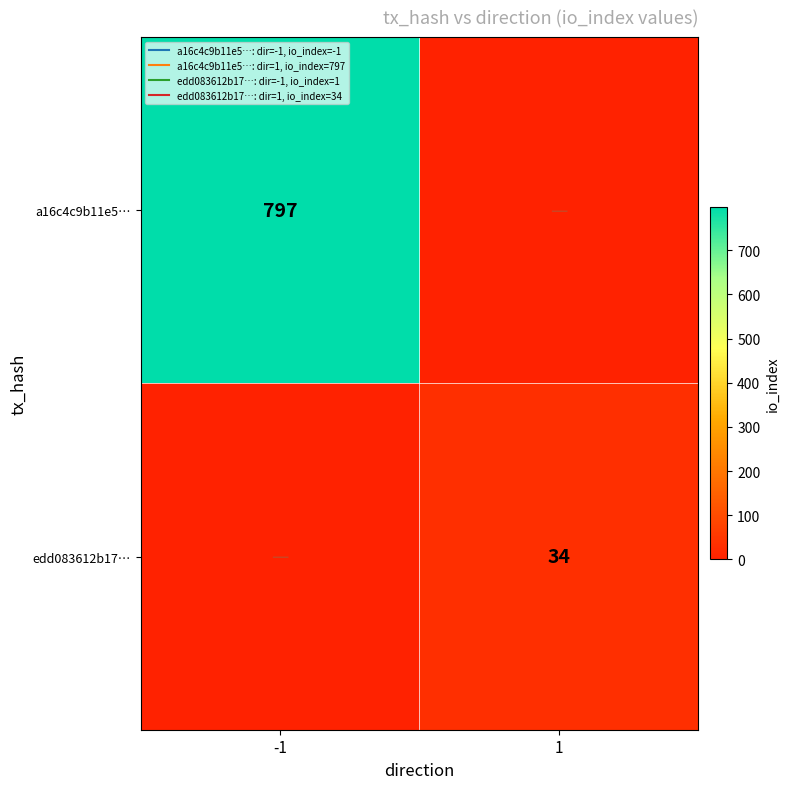

Which series changed the most between -1 and 1?

a16c4c9b11e5…